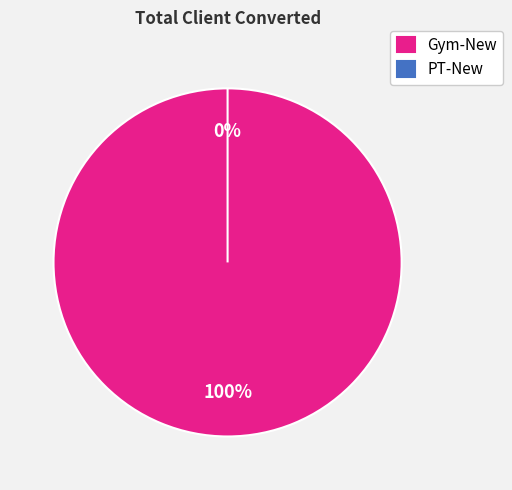

Which category has the biggest portion of the pie?

Gym-New